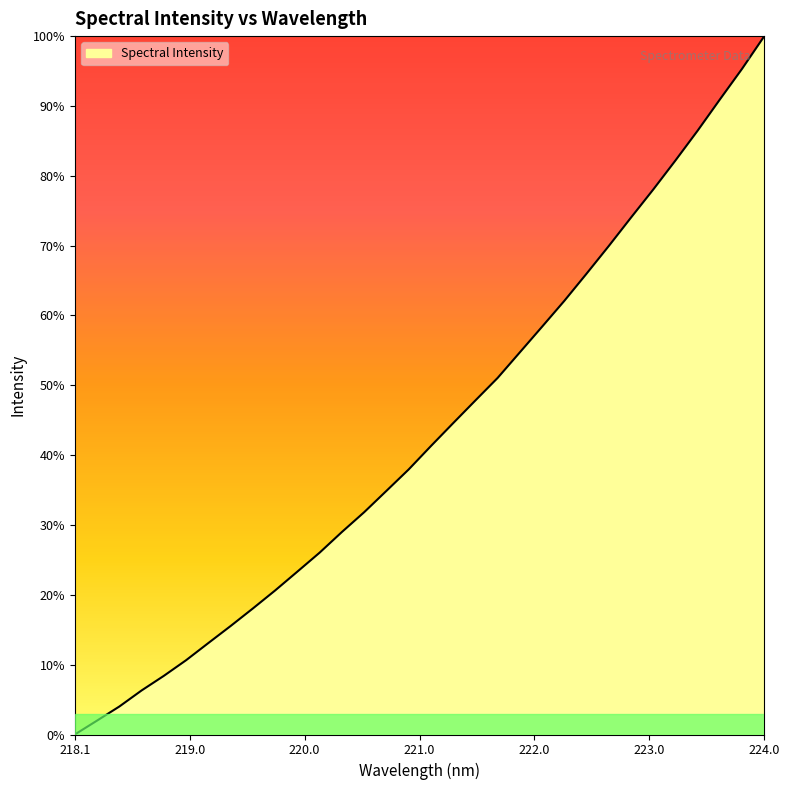

Does the chart display data point markers on the line(s)?

No